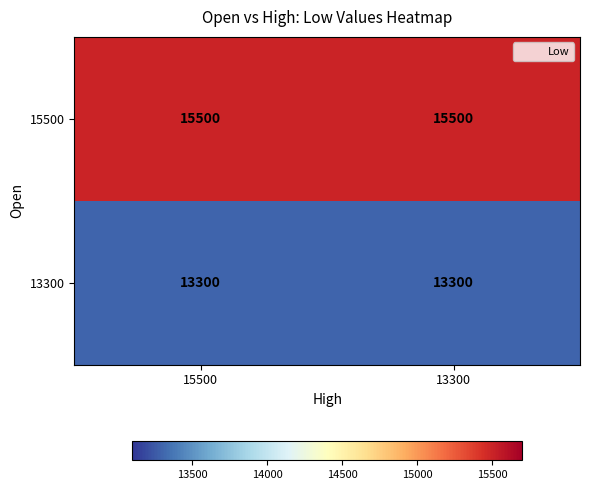

What is the difference between the highest and lowest values at 15500?

2200